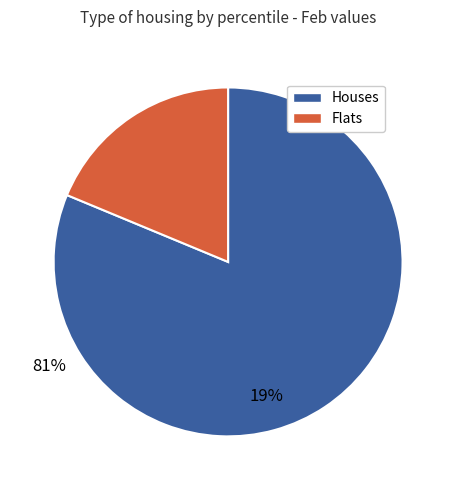

Is there any slice that represents more than half of the pie?

Yes